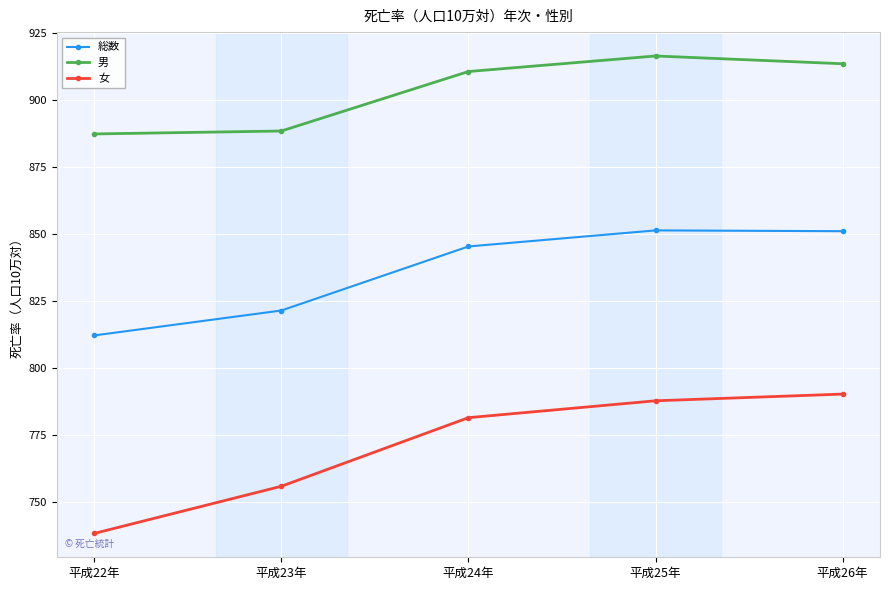

True or false: 男 and 総数 intersect in this chart.

False